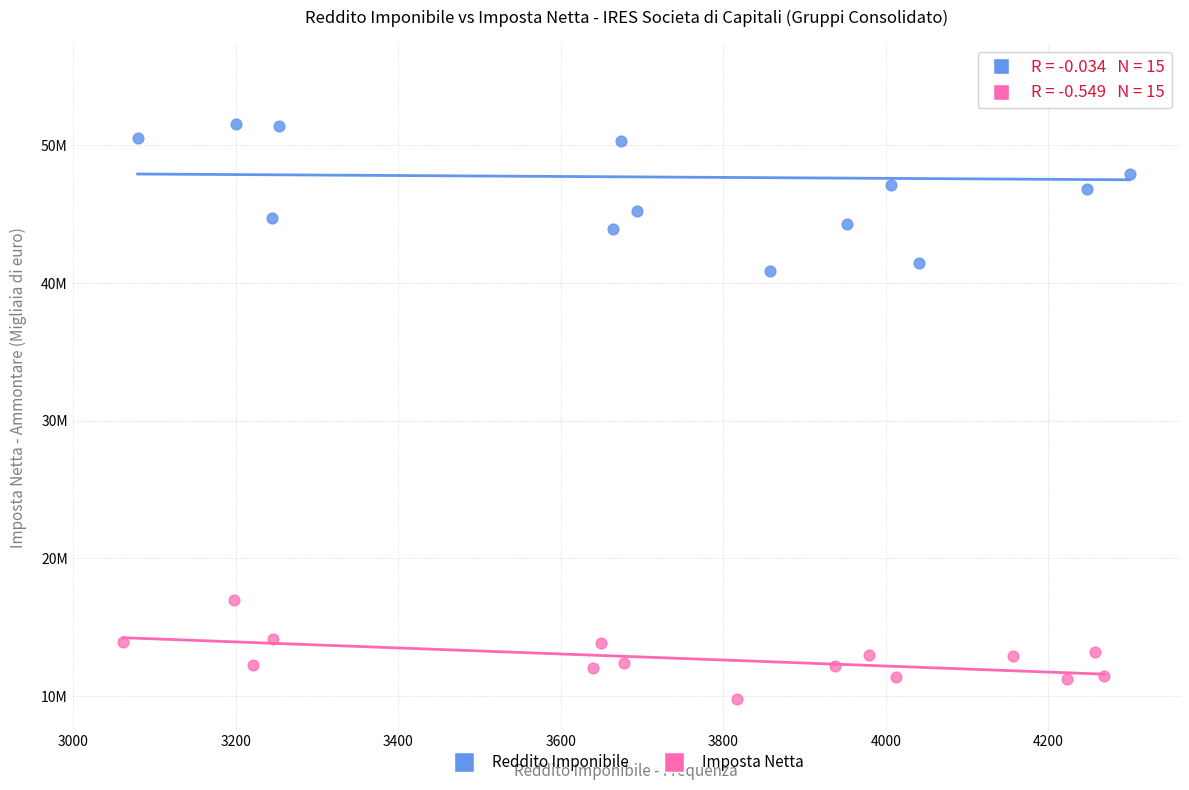

What are all the series names shown in the legend?

Reddito Imponibile, Imposta Netta